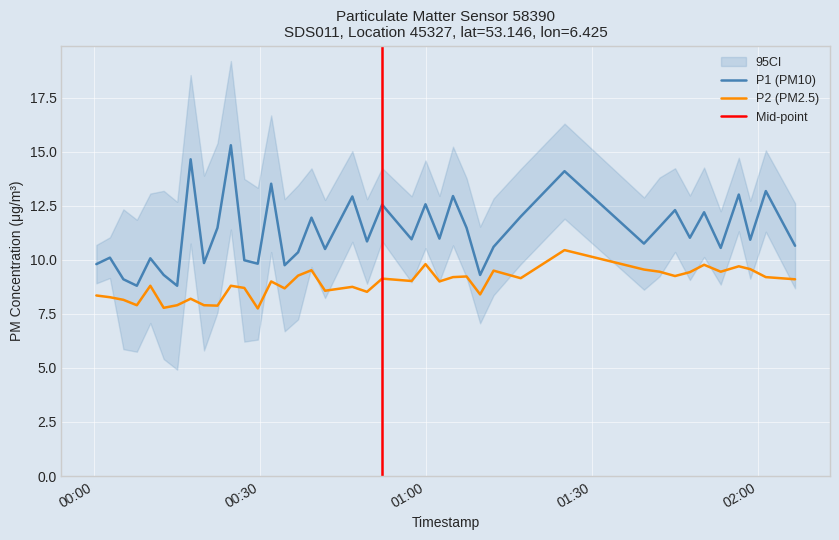

True or false: P2 (PM2.5) and P1 (PM10) cross at least once.

False